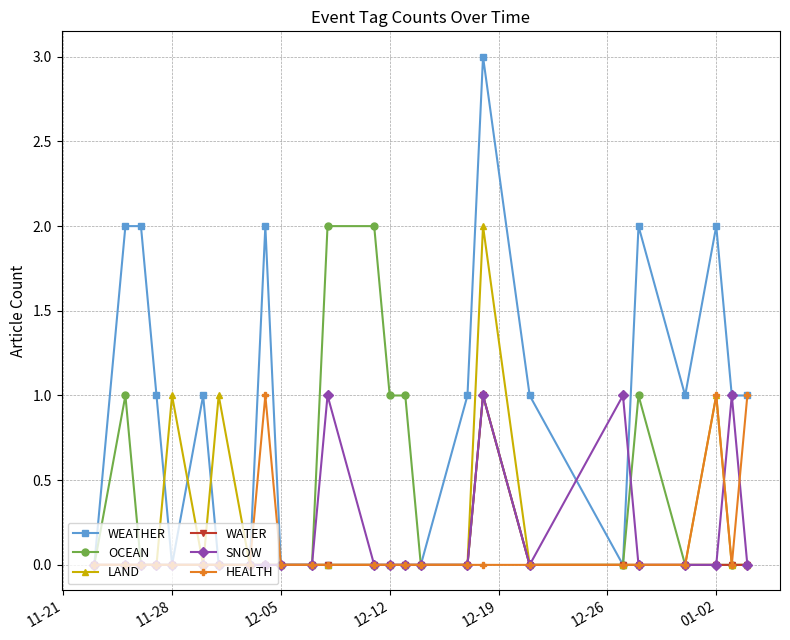

What are all the series names shown in the legend?

WEATHER, OCEAN, LAND, WATER, SNOW, HEALTH